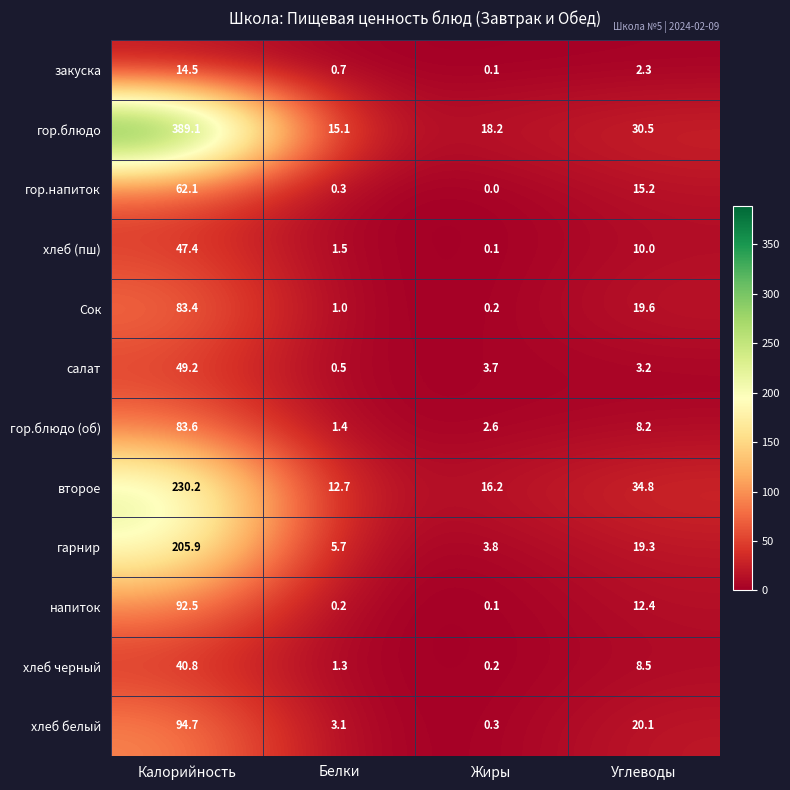

Is it true that гор.блюдо equals 389.1 at Калорийность?

True